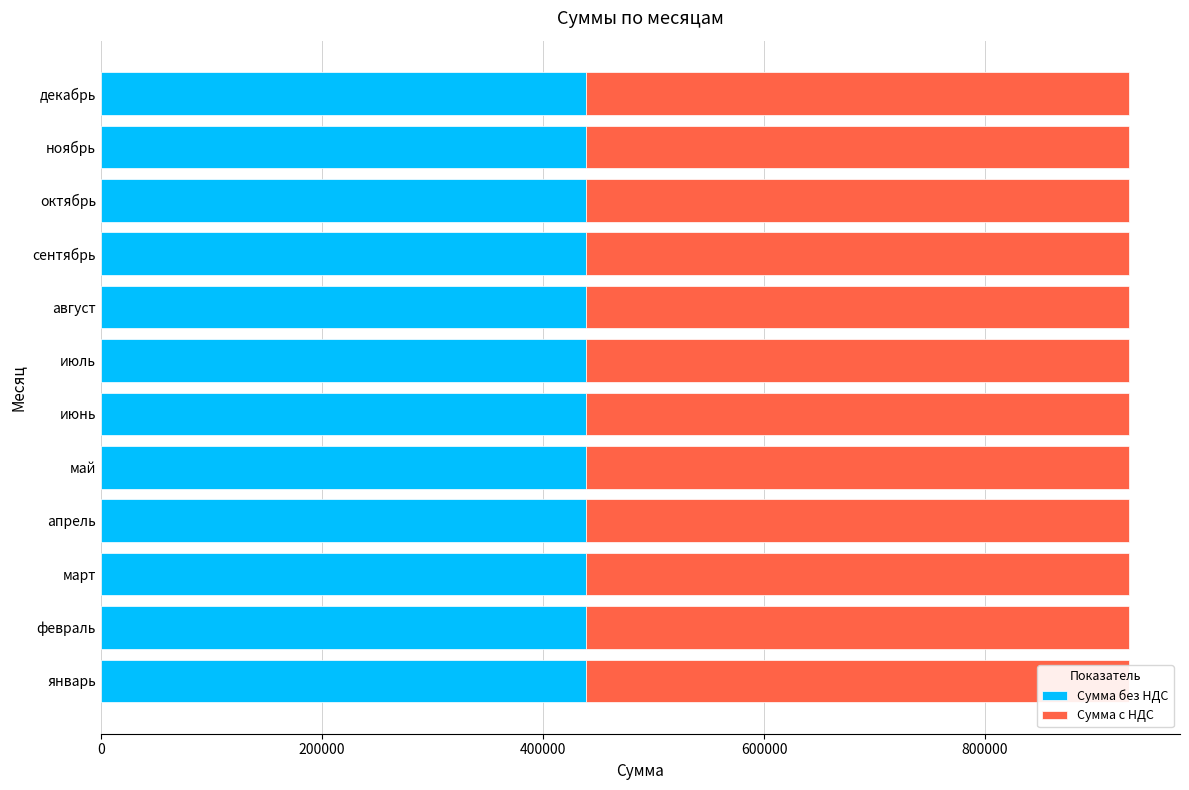

What is the total value across all series at июль?

929903.9